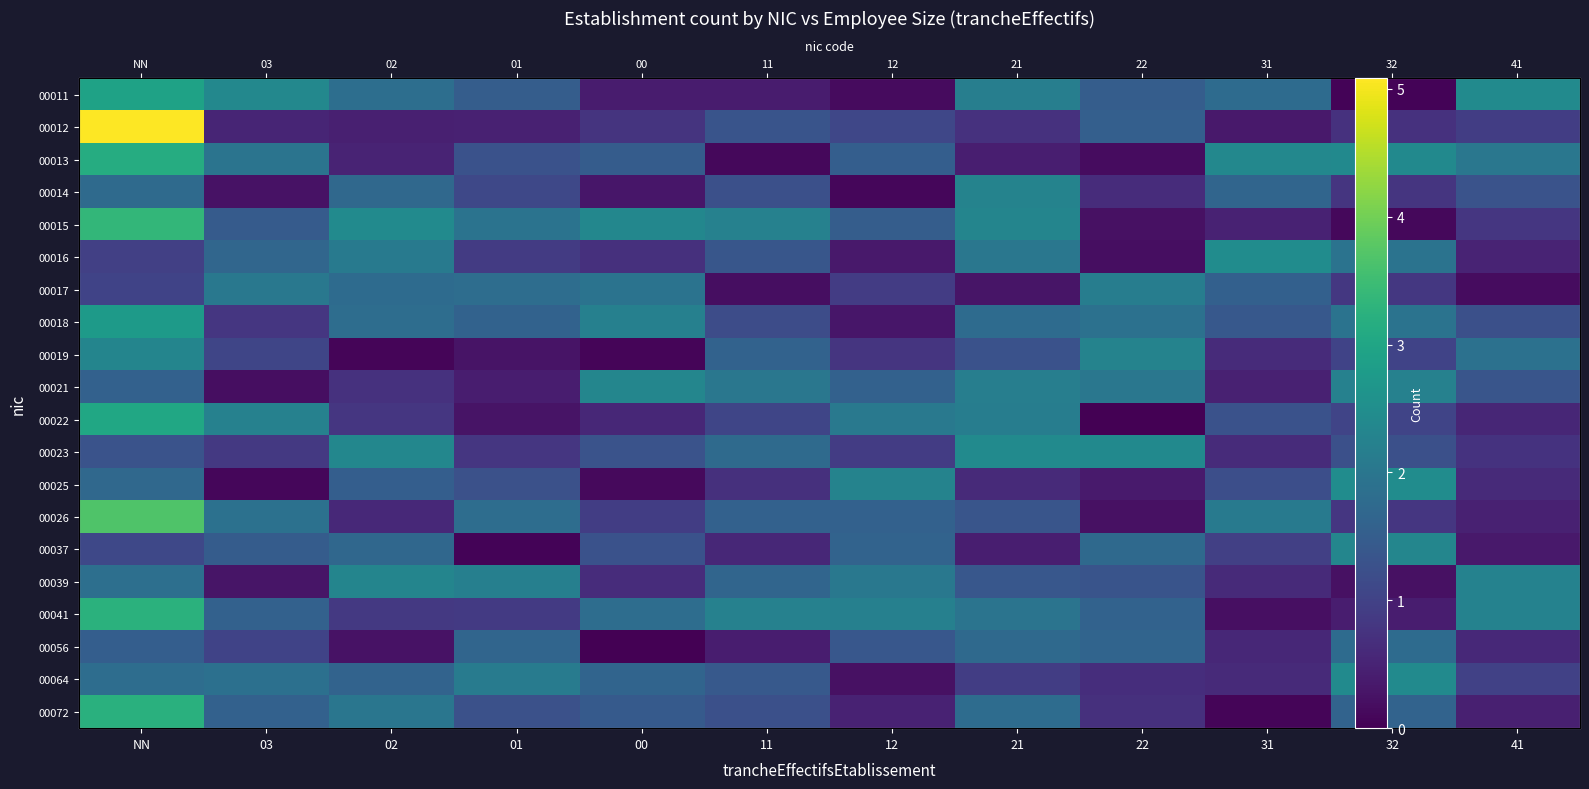

At 02, list the series in order from smallest to largest.

00019, 00056, 00012, 00013, 00026, 00021, 00022, 00041, 00025, 00064, 00037, 00014, 00017, 00018, 00011, 00072, 00016, 00039, 00023, 00015